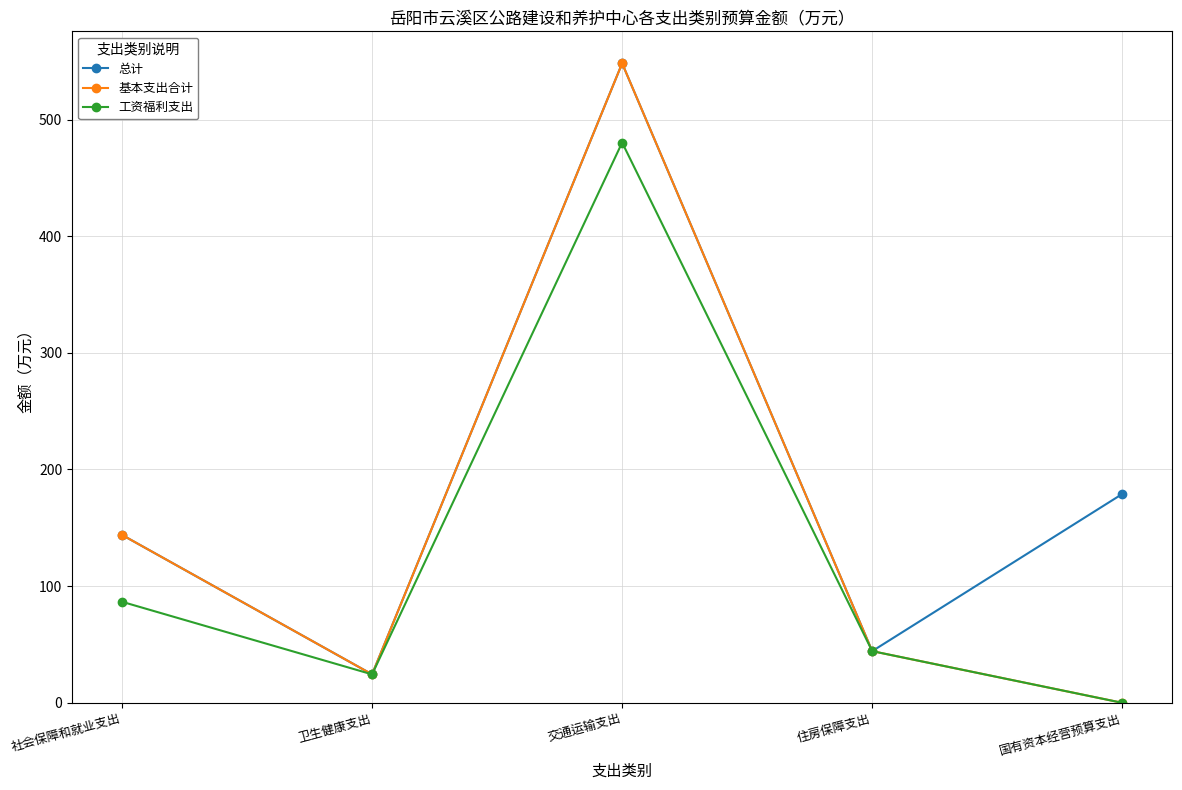

True or false: 总计 has more than 1 interior local peaks.

False